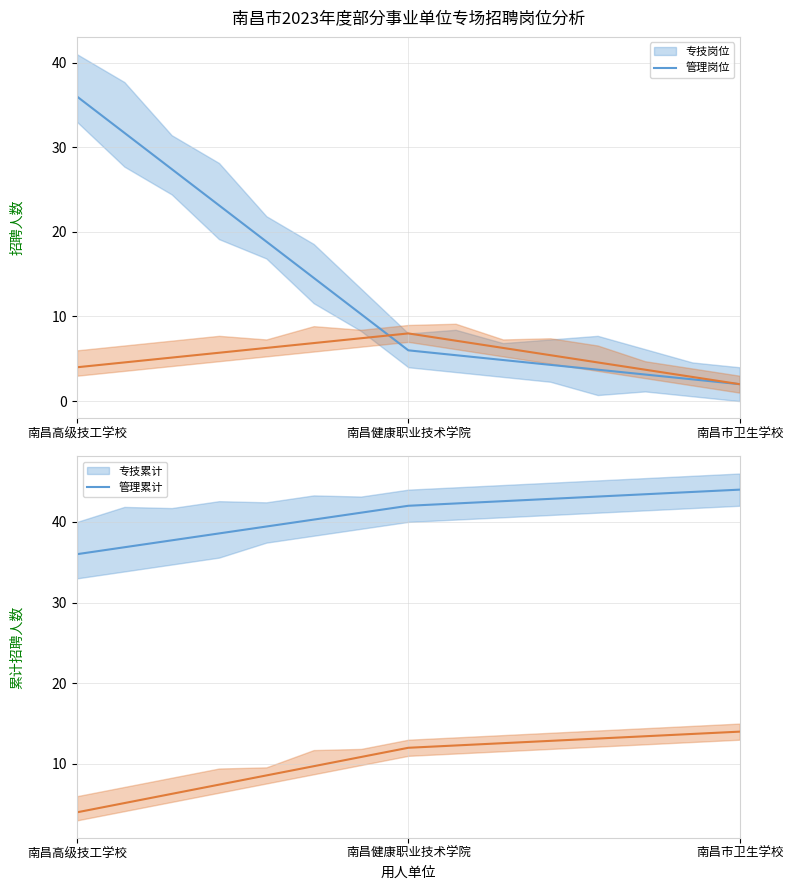

How many lines are shown in the chart?

4